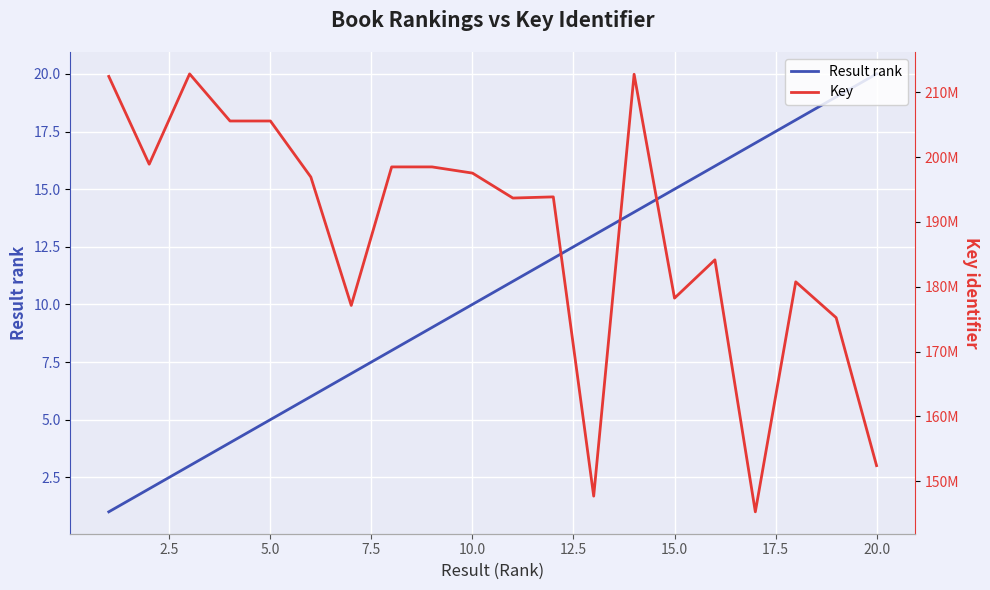

True or false: Key and Result rank cross at least once.

False